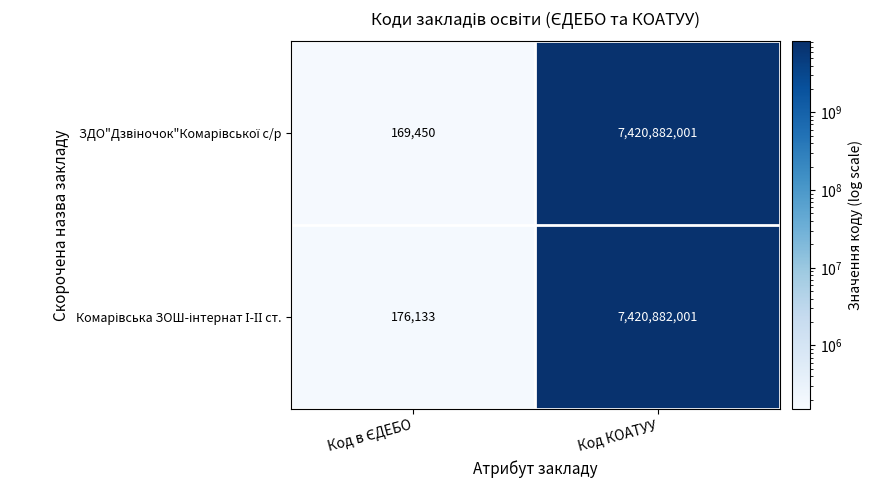

At how many categories does at least one series exceed 3528012729?

1